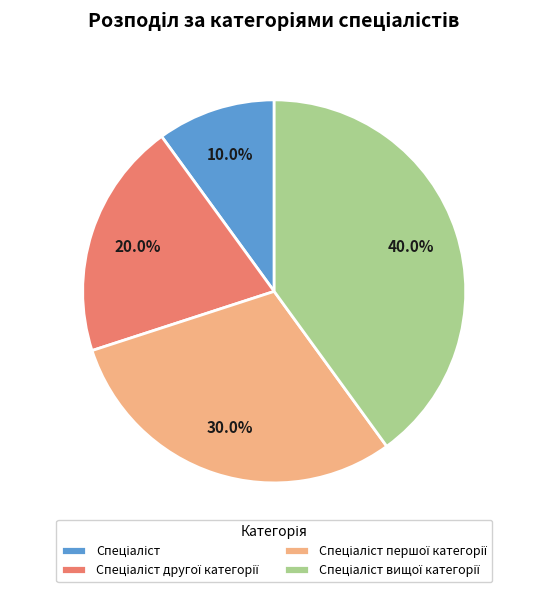

Does any single category account for the majority?

No